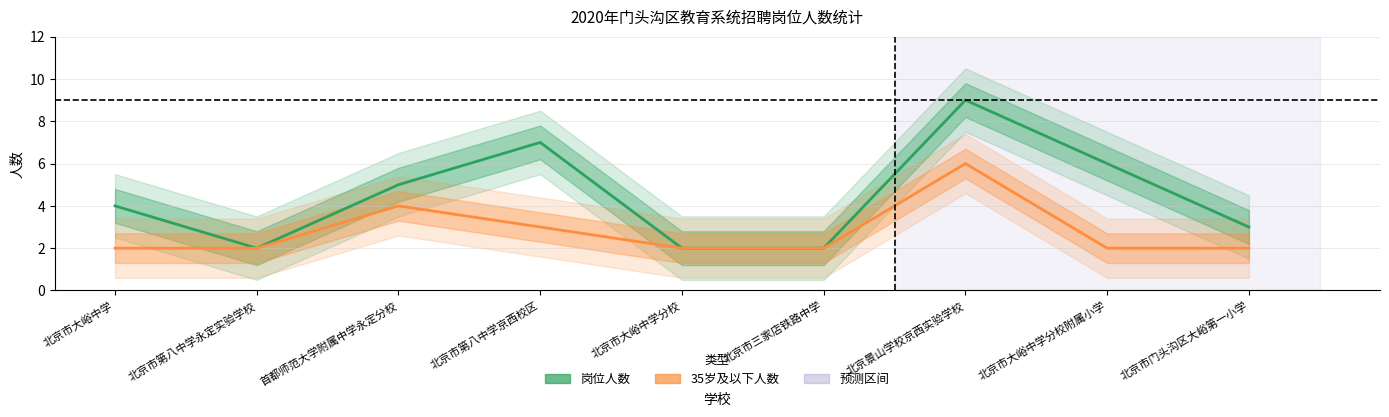

What is the difference between the maximum and minimum values in the 35岁及以下人数 series?

4